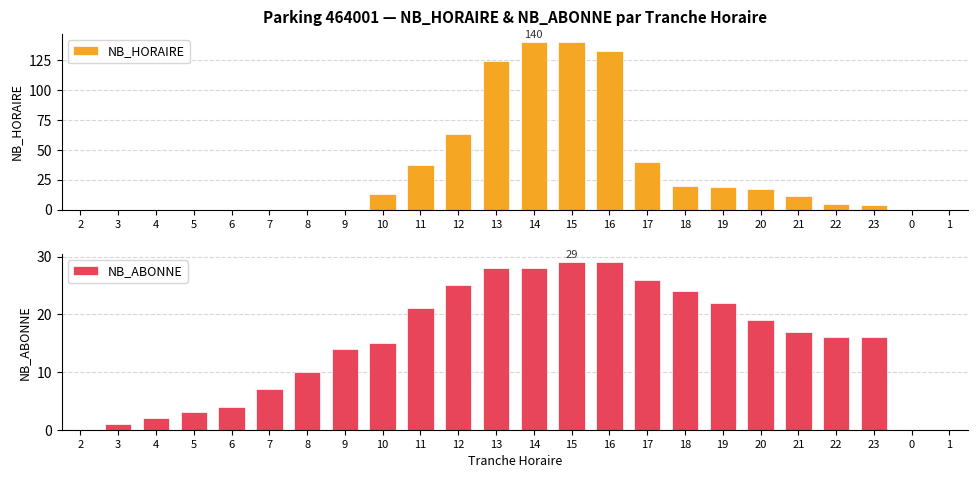

The NB_HORAIRE series shows 43 at 12. True or false?

False